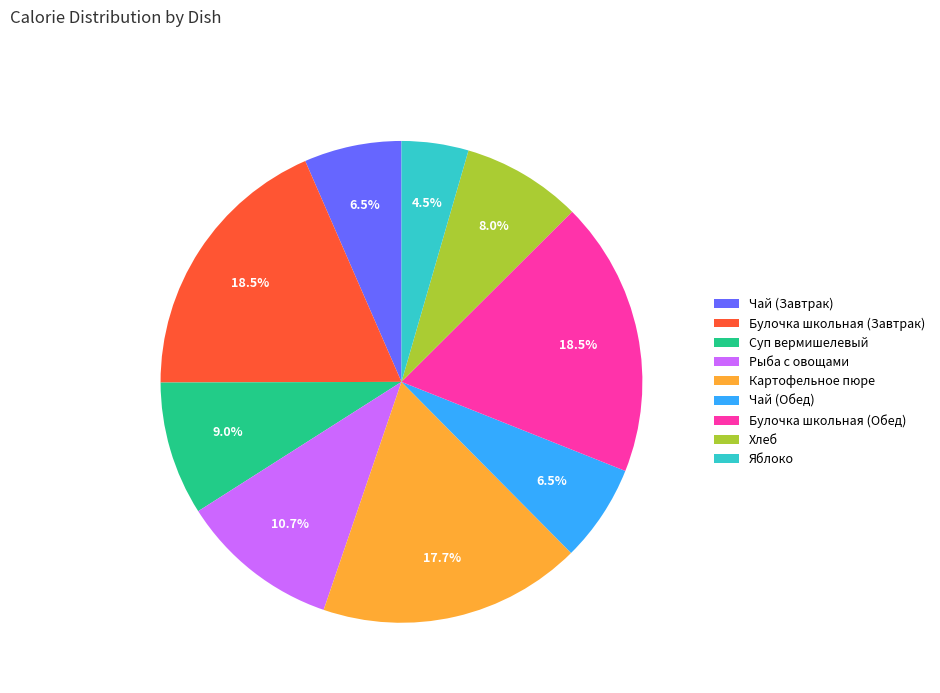

Count the number of slices in the pie.

9